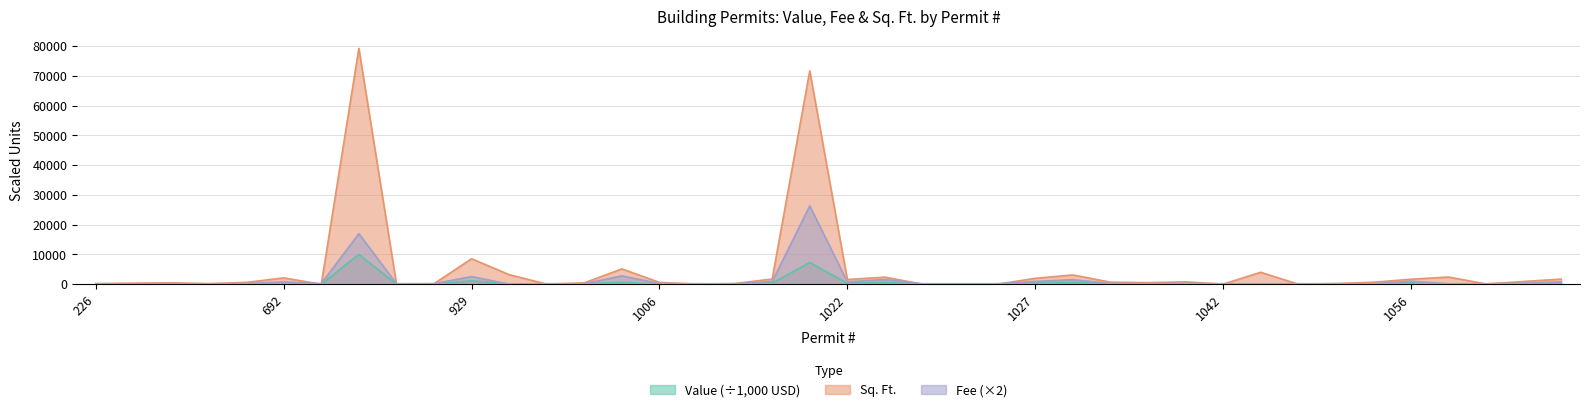

Which series has the largest range (max minus min)?

Sq. Ft.